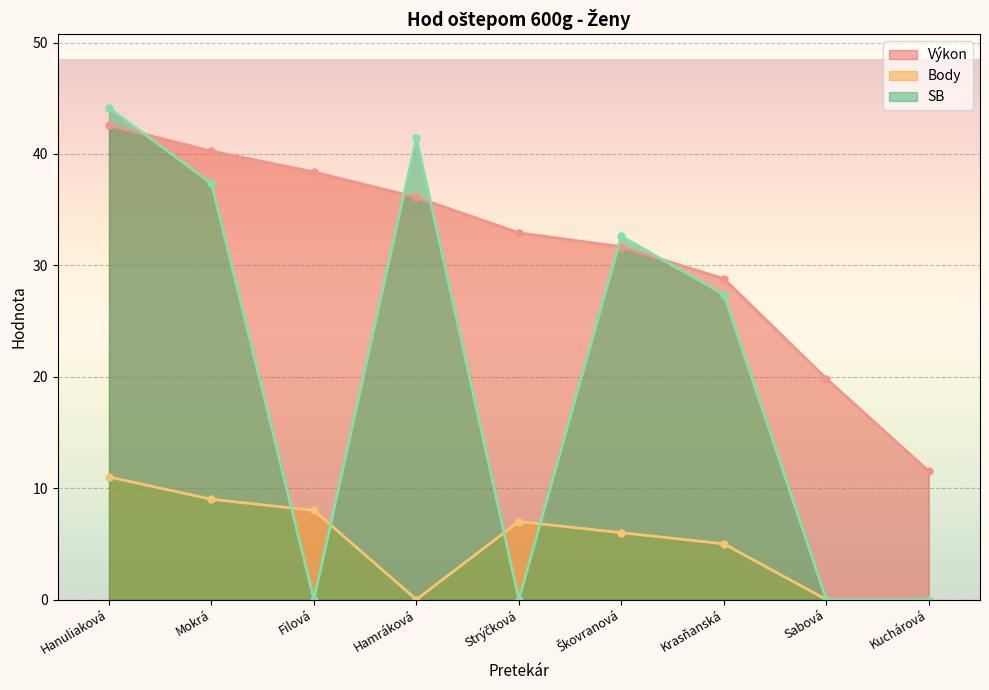

How many values in the Body series exceed 6?

4